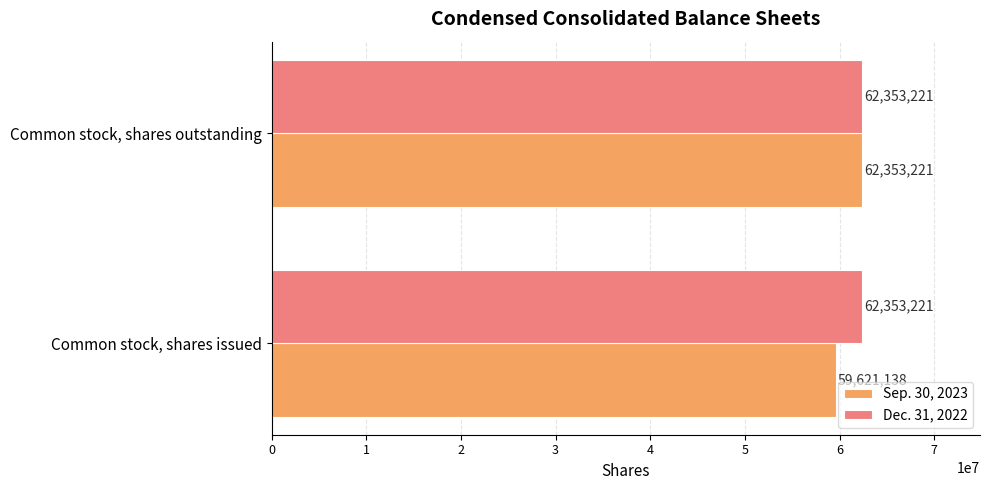

Is it true that Dec. 31, 2022 equals 88341651 at Common stock, shares issued?

False